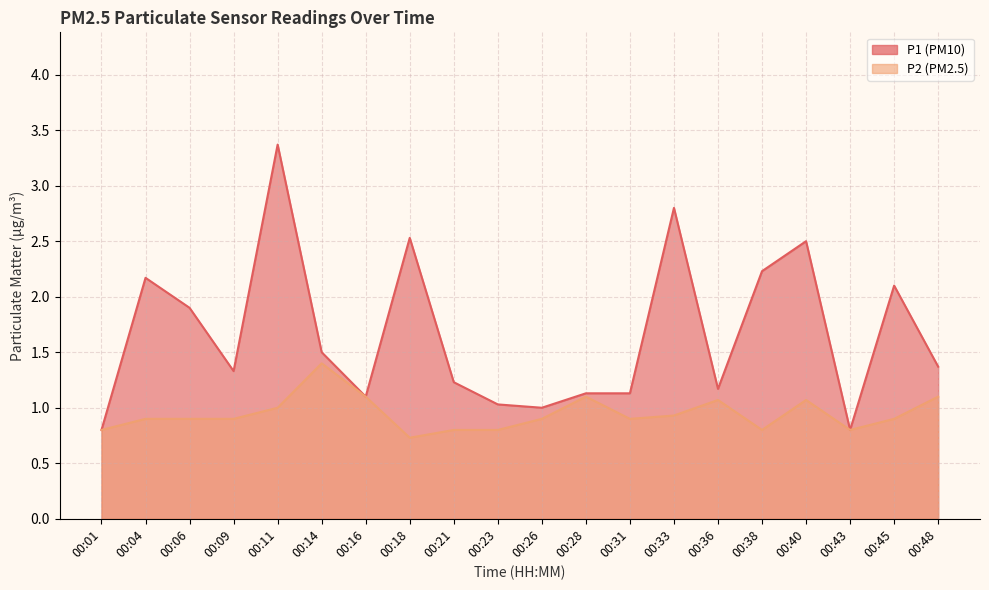

Where does the P1 series first go above 1?

00:04